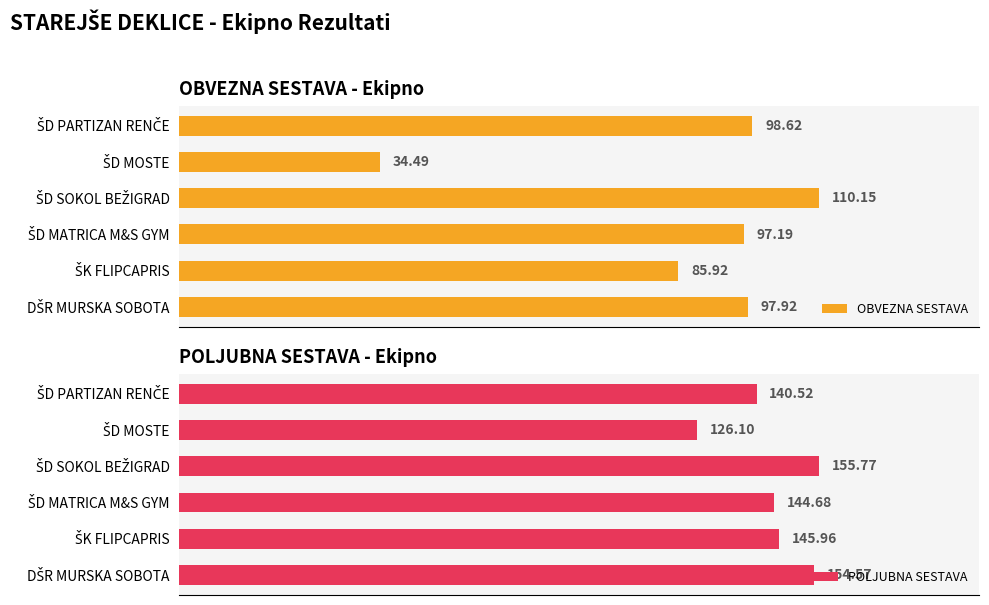

Rank the series by their maximum value, from lowest to highest.

OBVEZNA SESTAVA, POLJUBNA SESTAVA